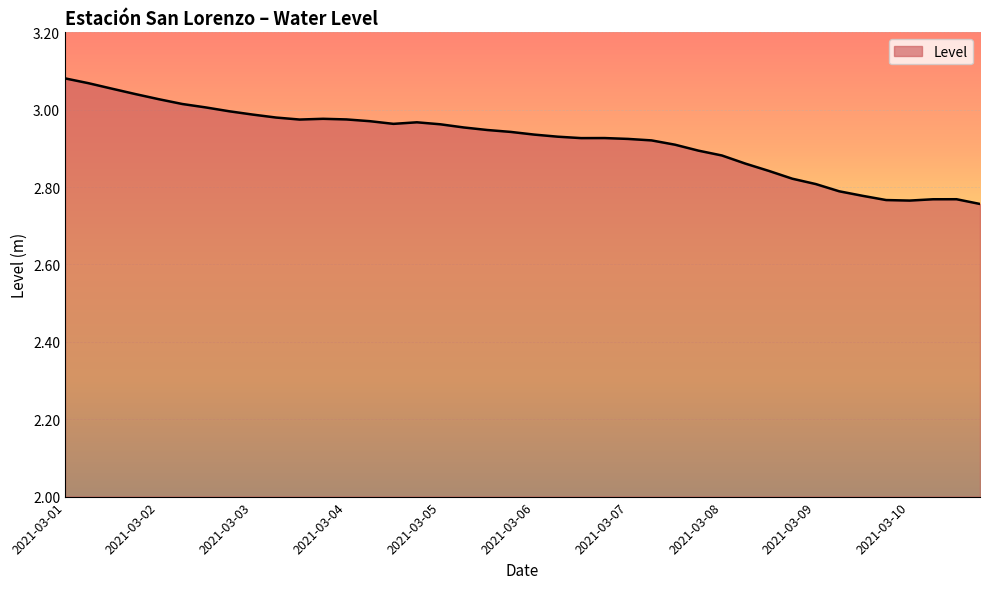

What is the difference between the maximum and minimum values?

0.3